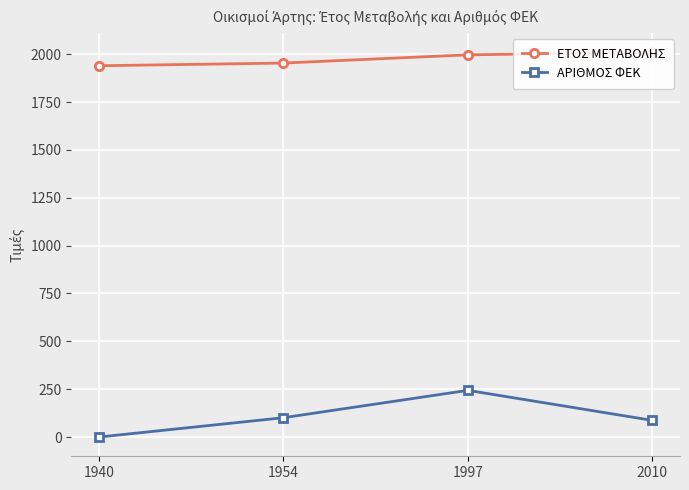

True or false: ΕΤΟΣ ΜΕΤΑΒΟΛΗΣ and ΑΡΙΘΜΟΣ ΦΕΚ intersect in this chart.

False